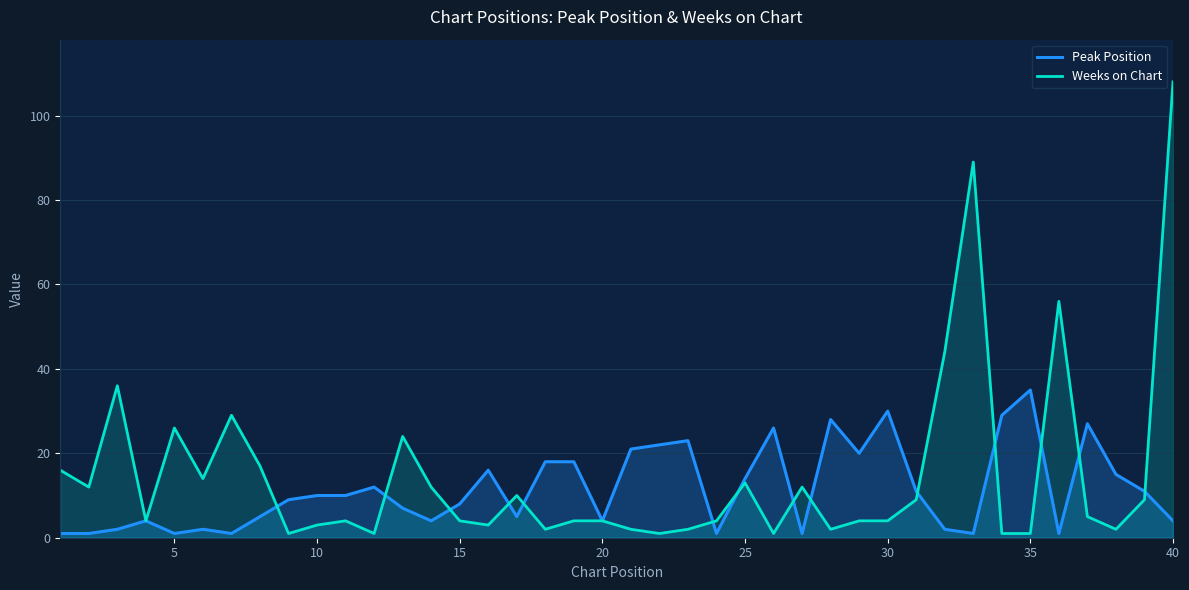

Rank the series by their maximum value, from lowest to highest.

Peak Position, Weeks on Chart